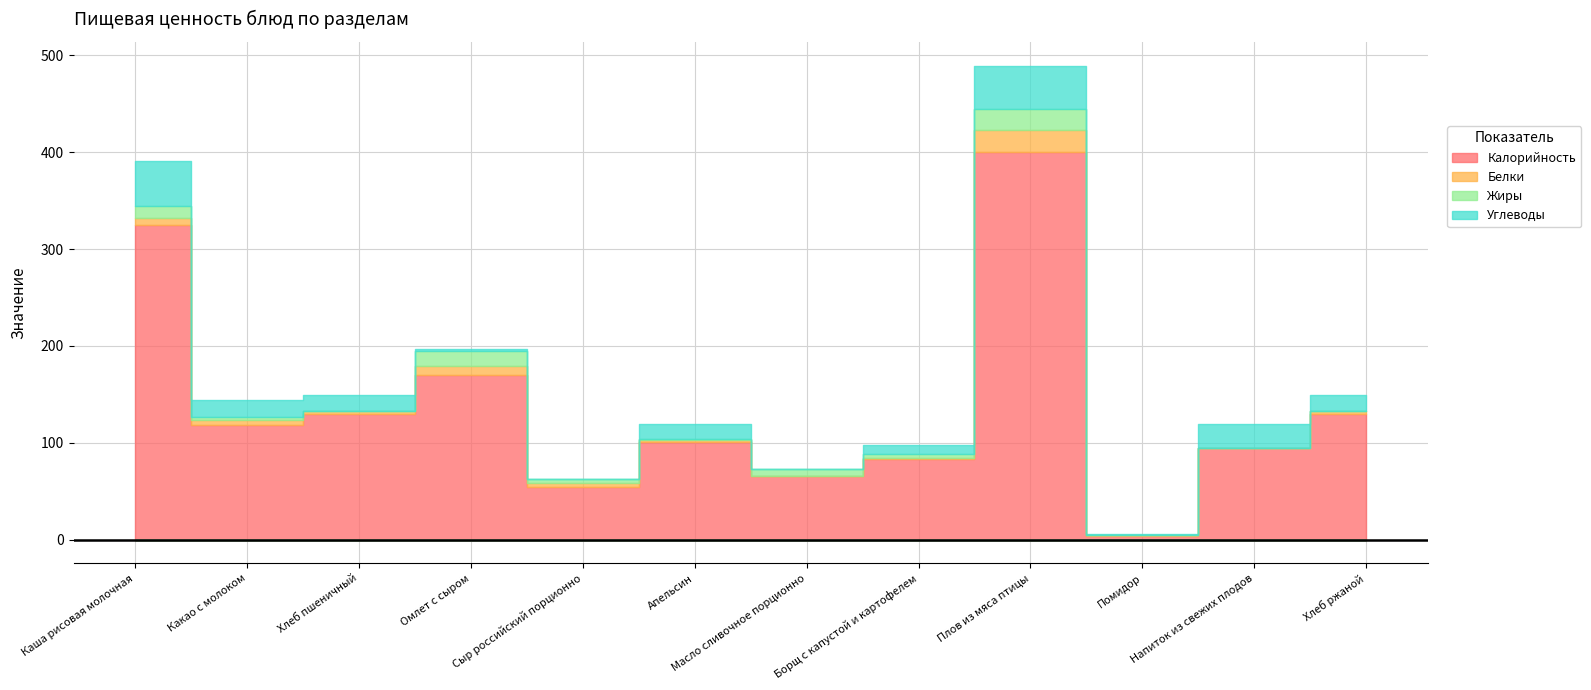

Is it true that Углеводы equals 0.0 at Сыр российский порционно?

True